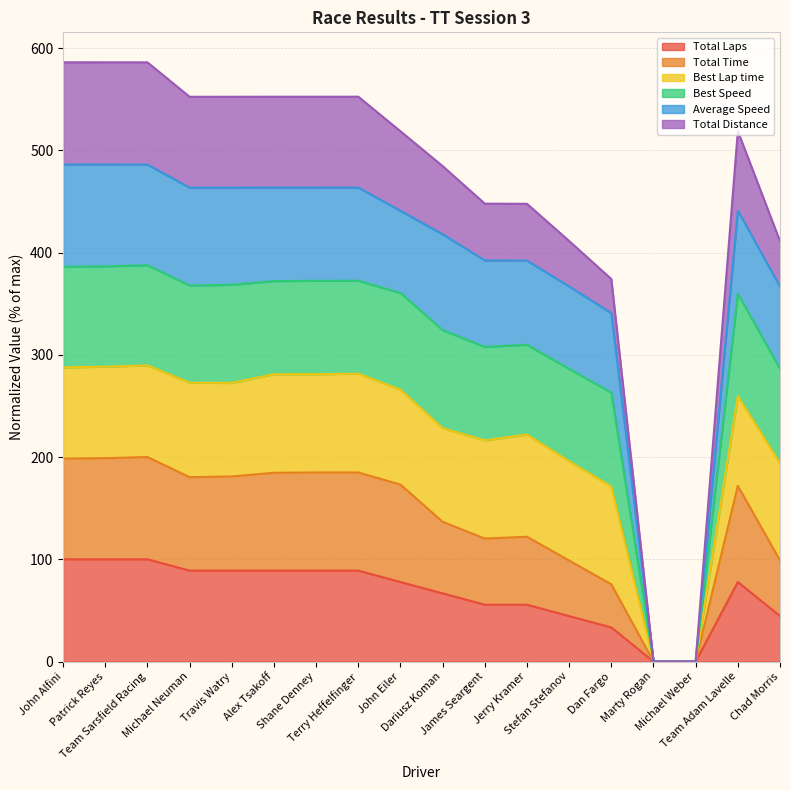

Which has a higher value, Team Sarsfield Racing or Patrick Reyes?

Team Sarsfield Racing